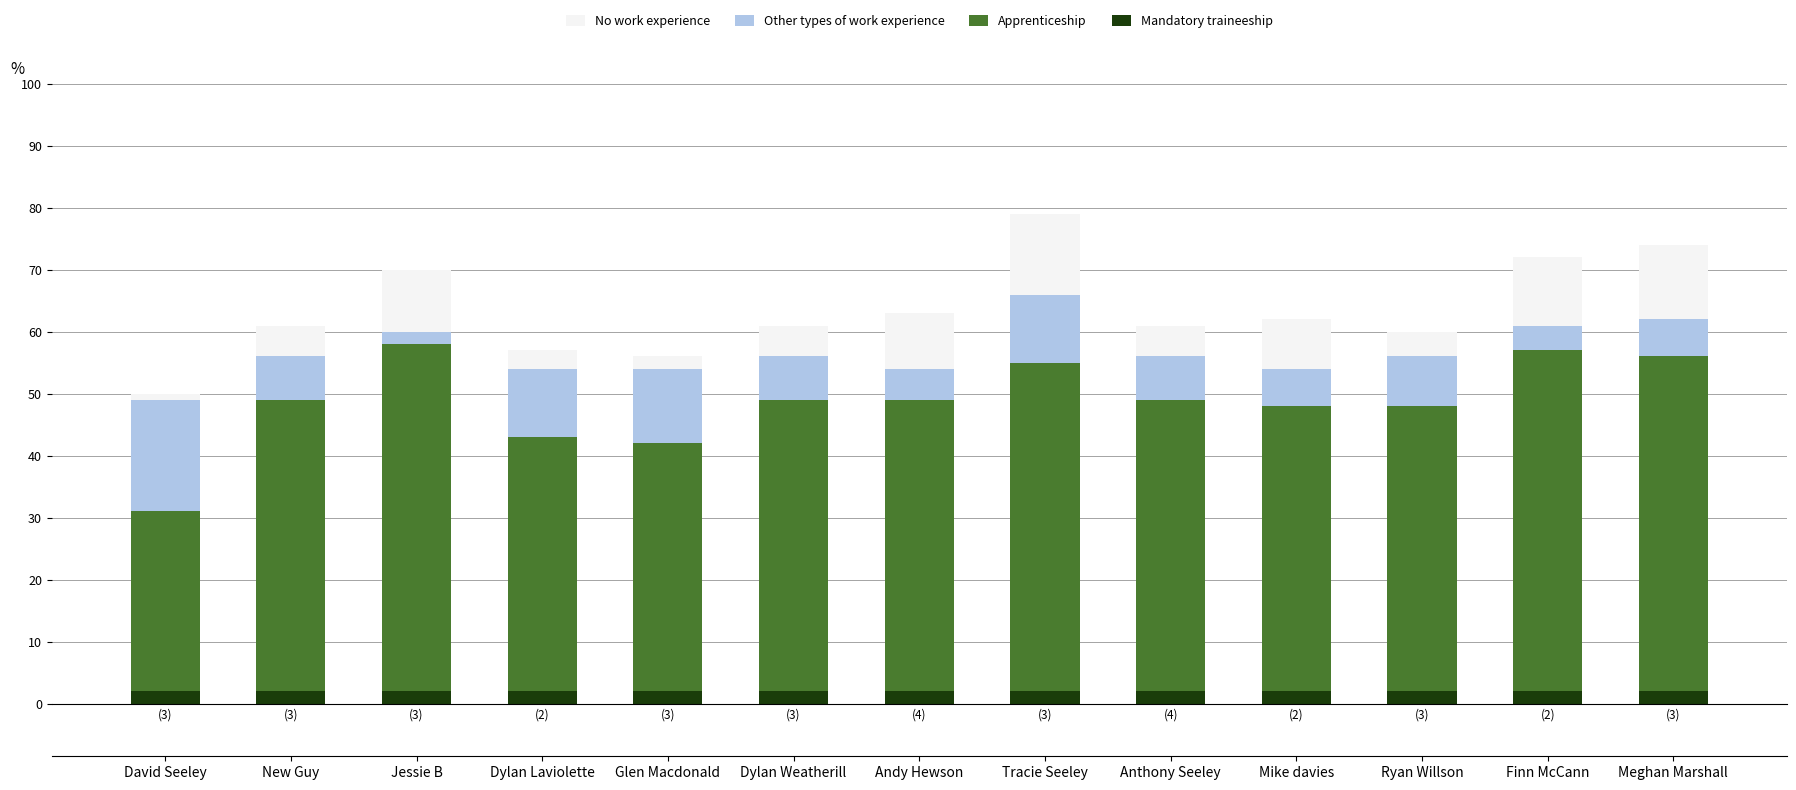

What is the sum of all Apprenticeship values?

608